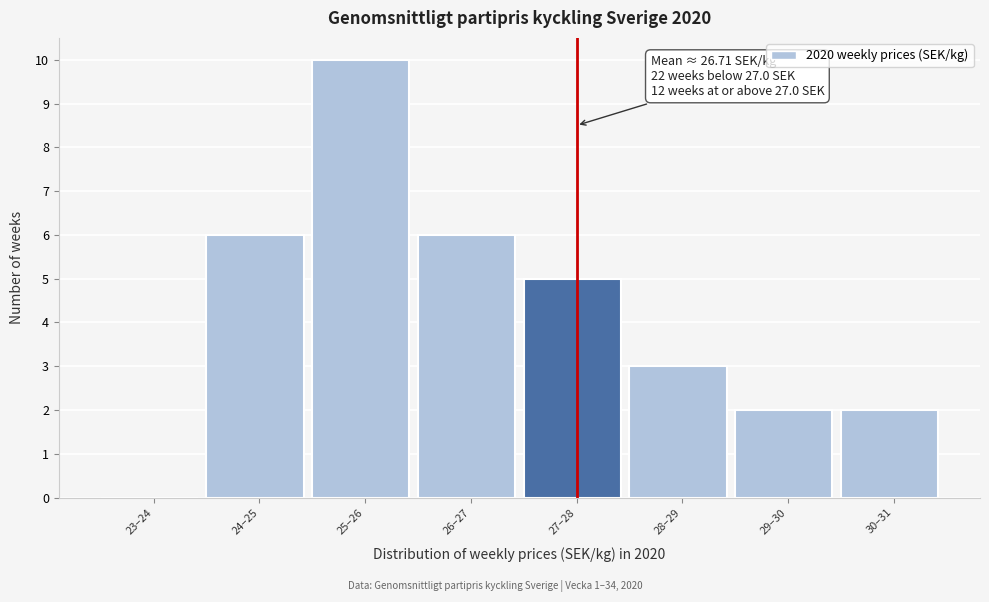

What is the approximate value at 27–28?

5